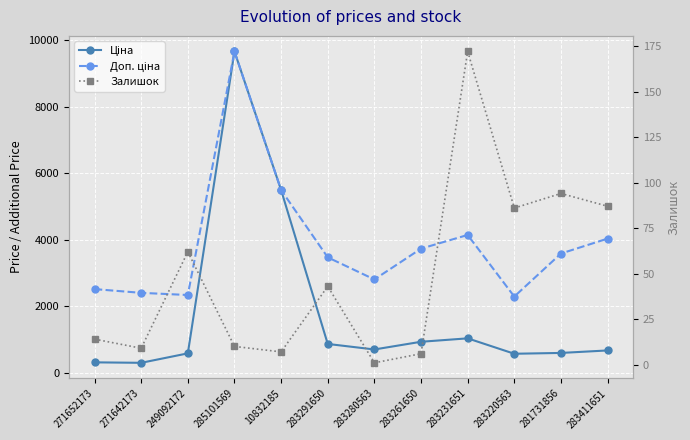

What is the value of the Доп. ціна point at the 6th from the left?

3472.1